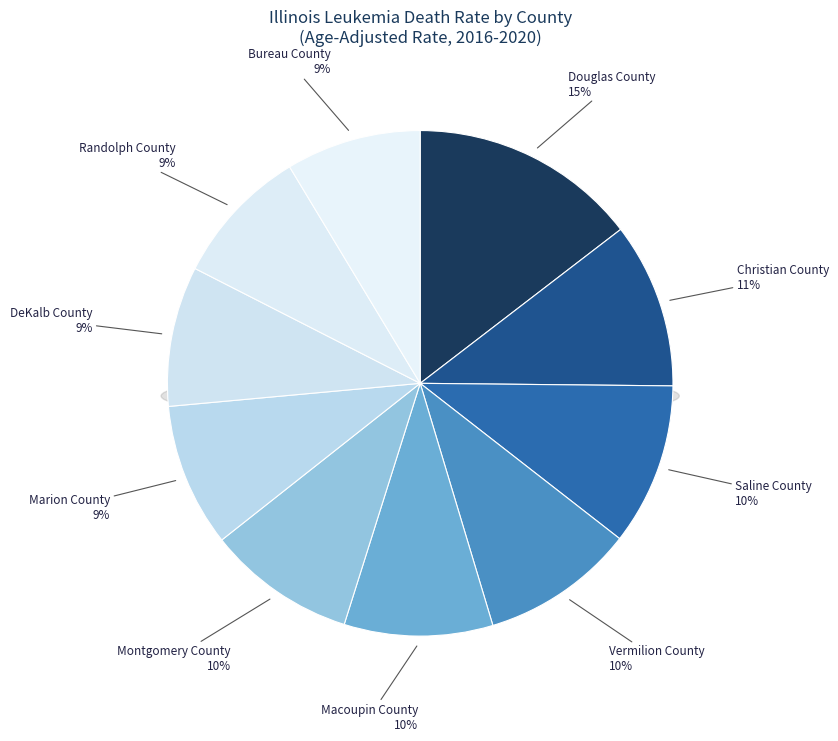

What is the total percentage of Macoupin County and Bureau County?

18.1%